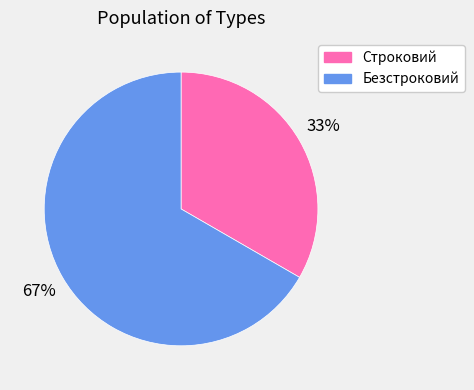

Rank the categories by value from lowest to highest.

Строковий, Безстроковий